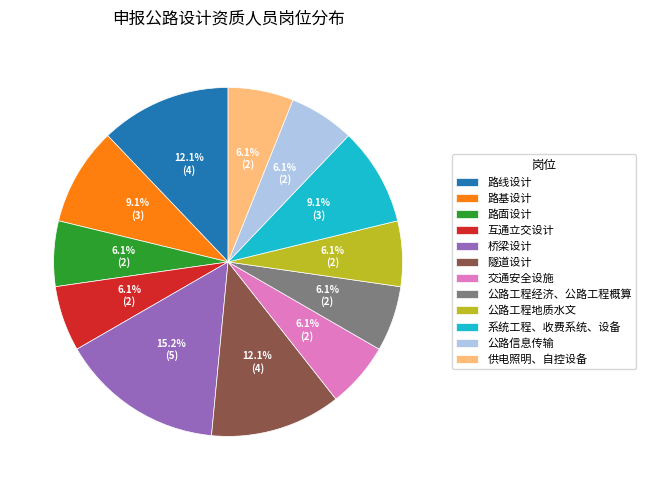

Count the number of slices in the pie.

12